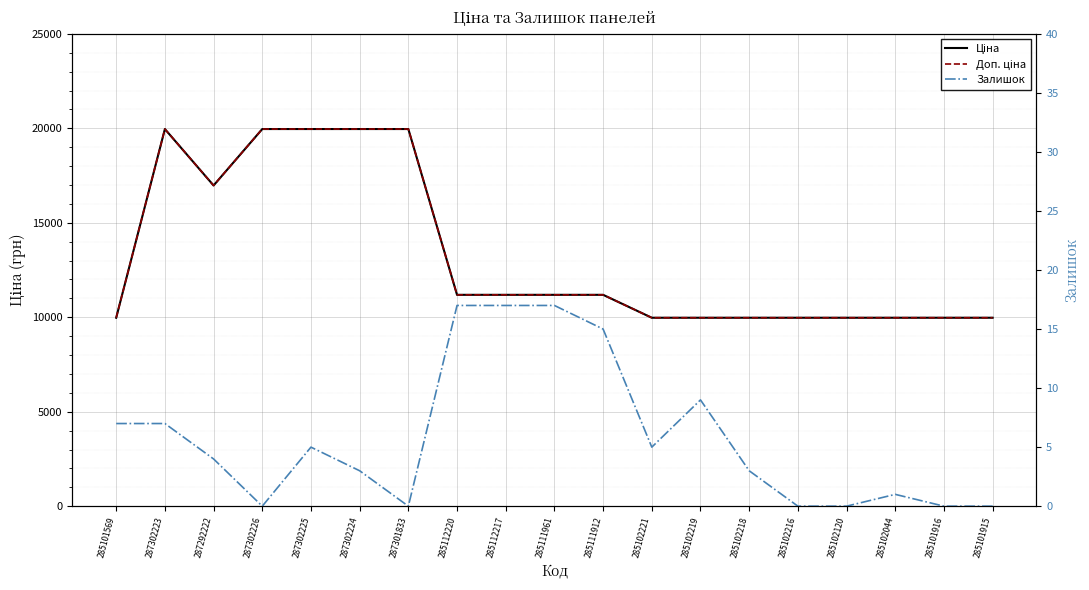

What is the difference between the highest and lowest values at 285101916?

9975.0